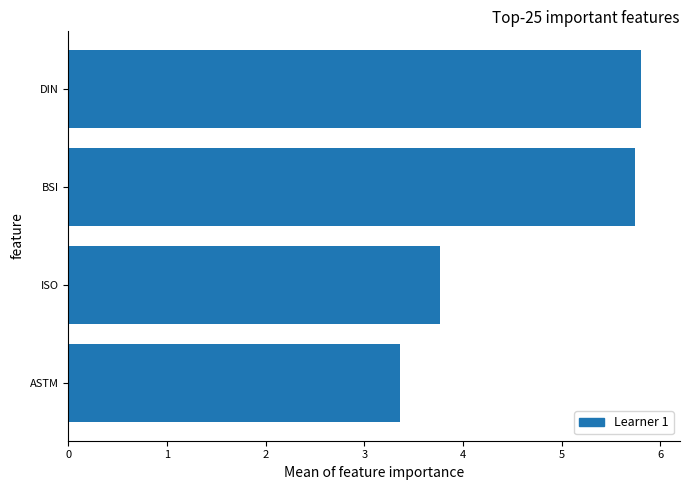

Where is the data nearest to the value 4?

ISO